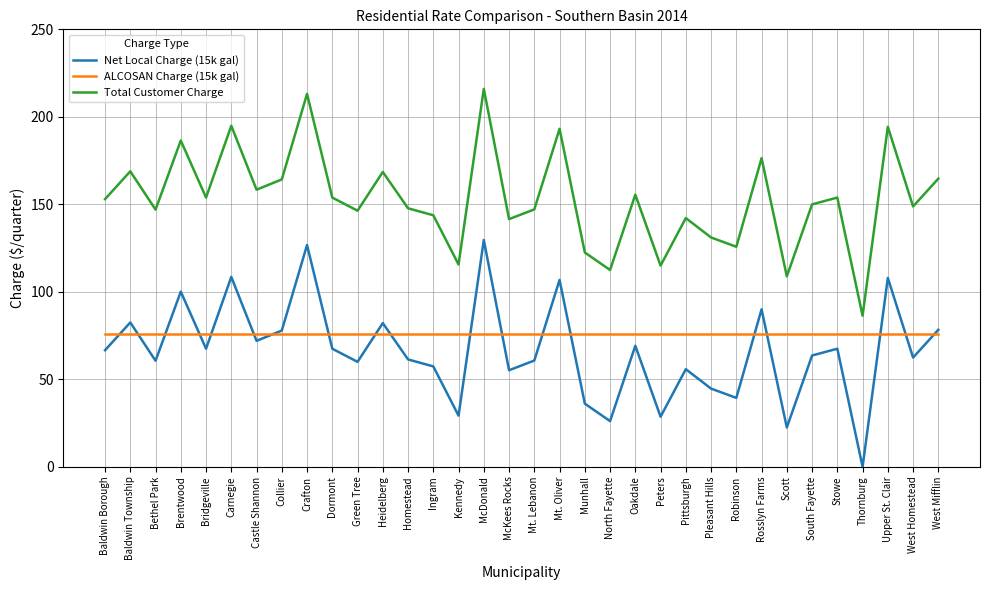

What is the difference between the maximum and minimum values in the Total Customer Charge series?

129.6